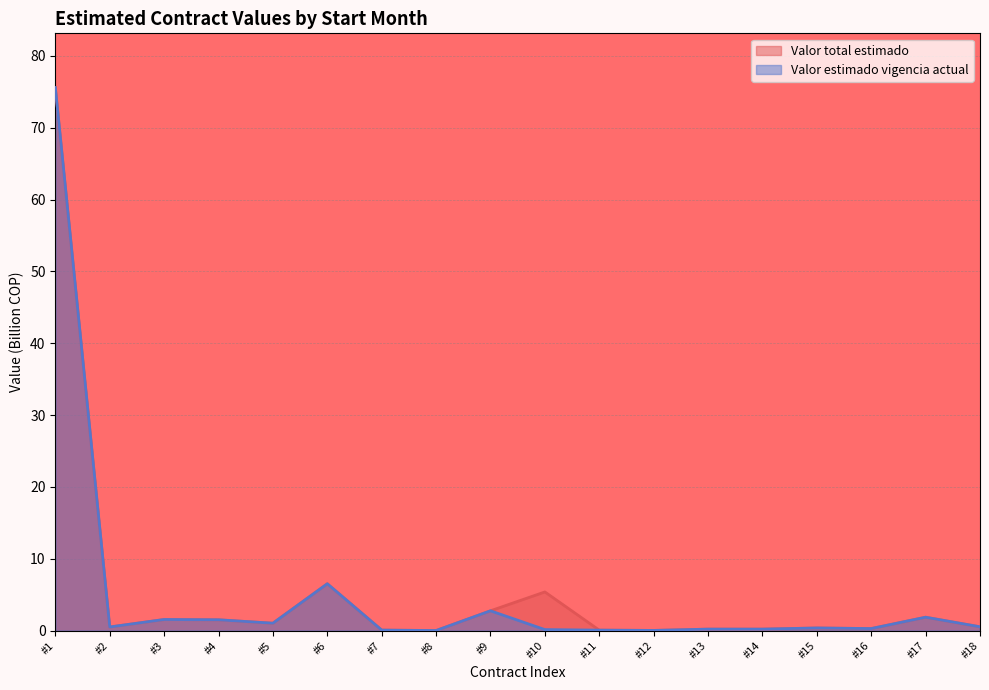

Rank the series by their average value, from highest to lowest.

Valor total estimado, Valor estimado vigencia actual